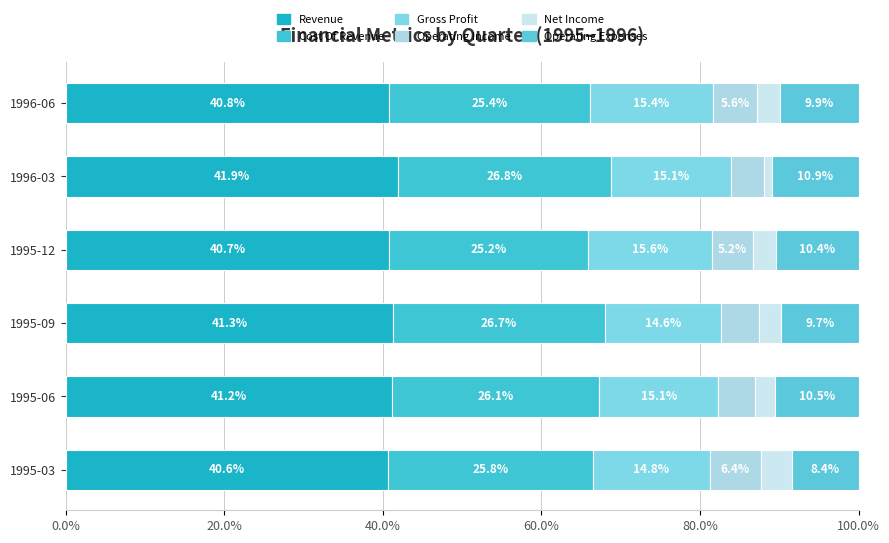

How many data points does each series have?

6